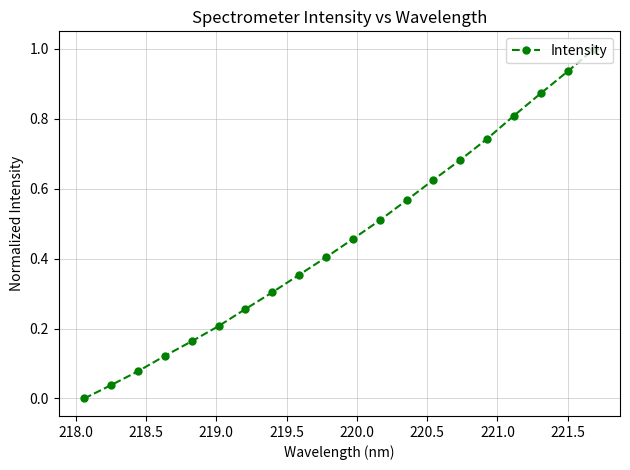

True or false: the data has more than 2 interior local peaks.

False